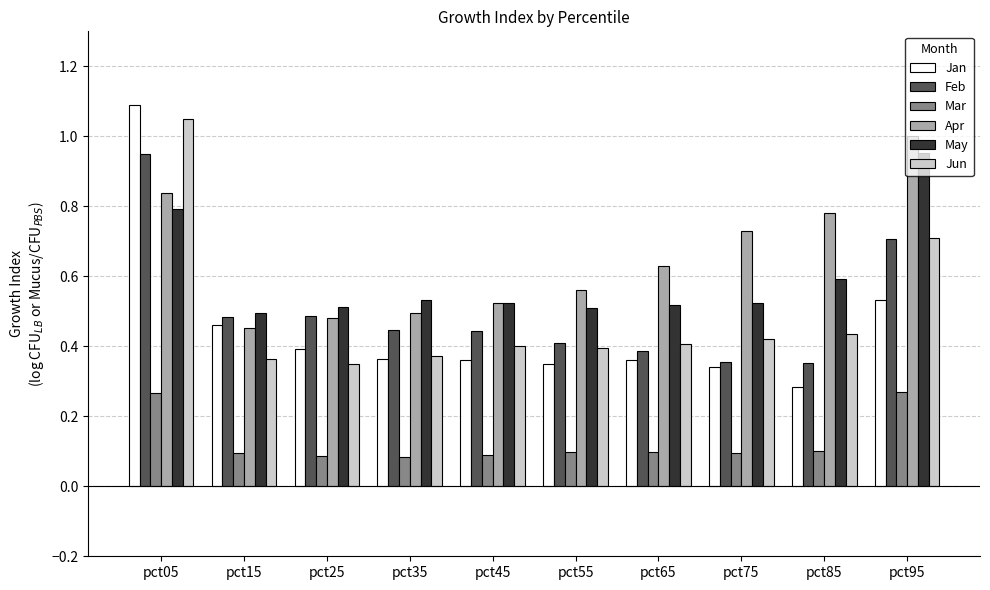

Which category has the highest value in the Jun series?

pct05